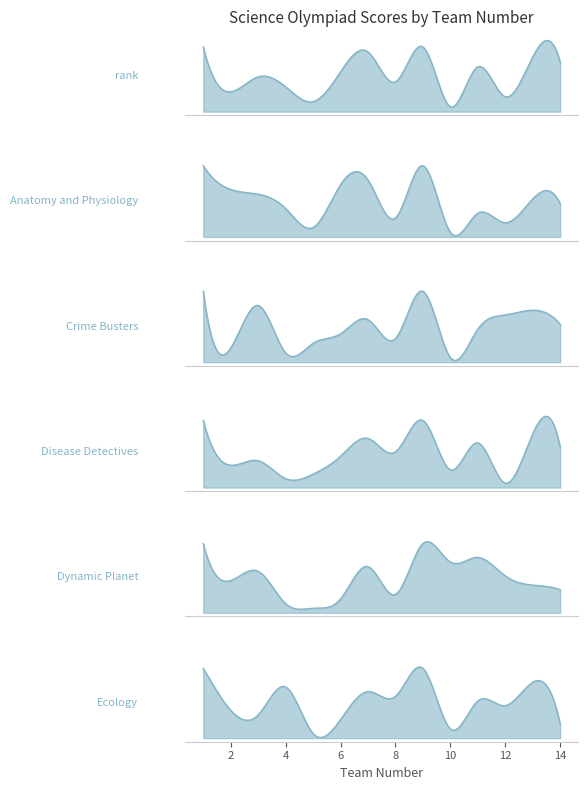

True or false: Crime Busters has a value of 9 at 7.

True